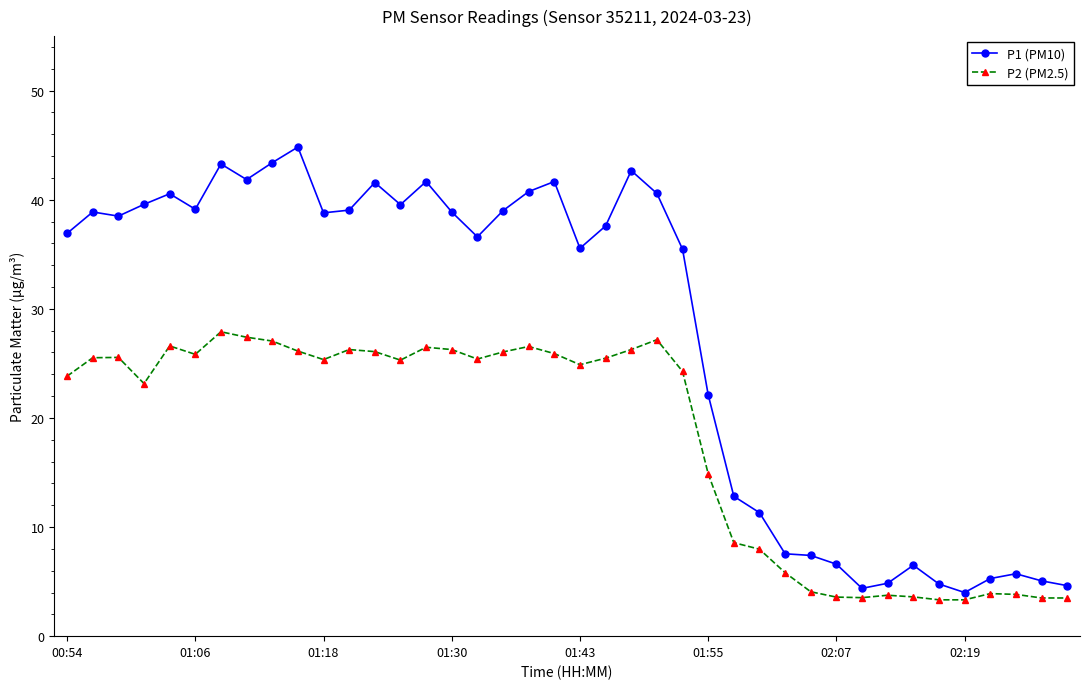

What is the sum of all P2 (PM2.5) values?

723.8